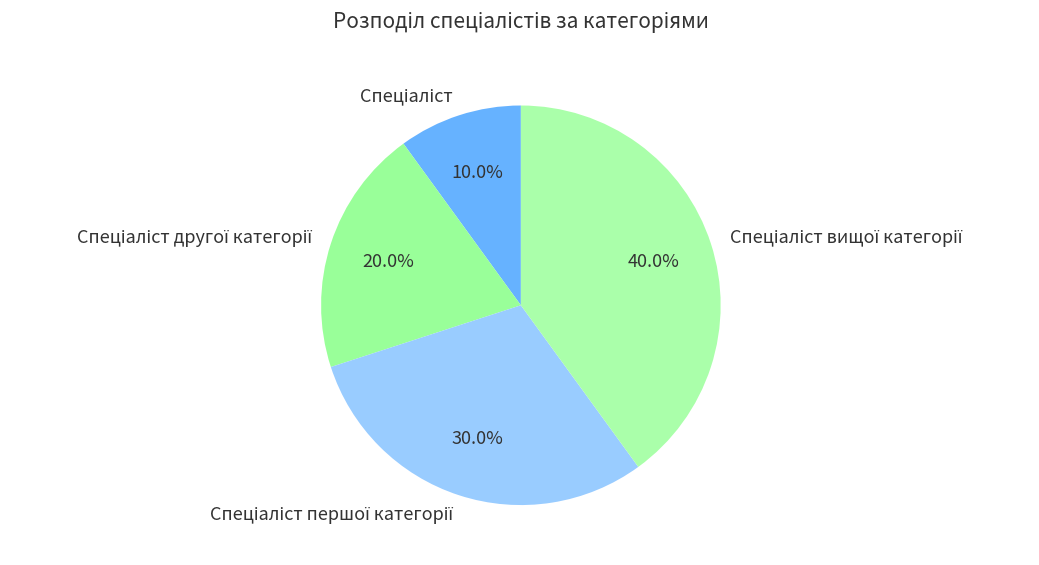

Does any single category account for the majority?

No